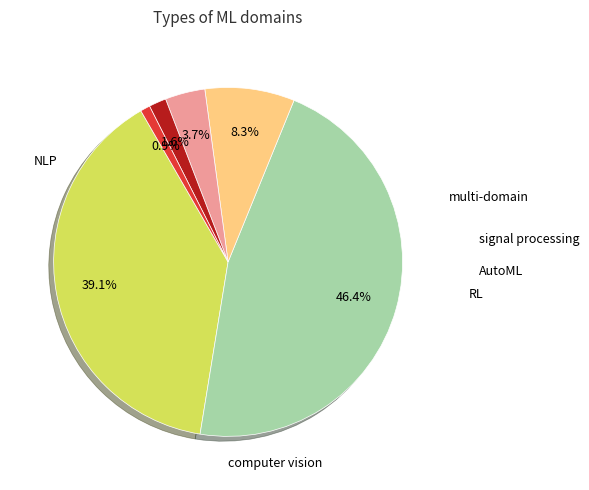

Is there a majority slice in this chart?

No